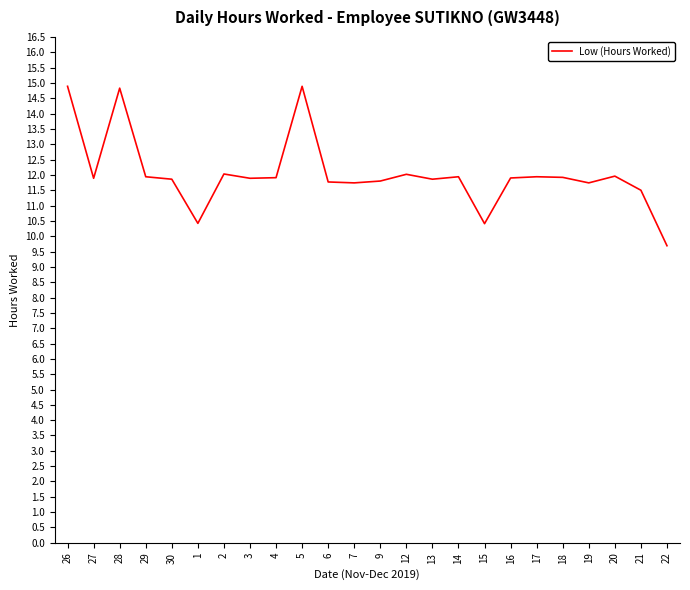

What is the approximate value at 27?

11.9